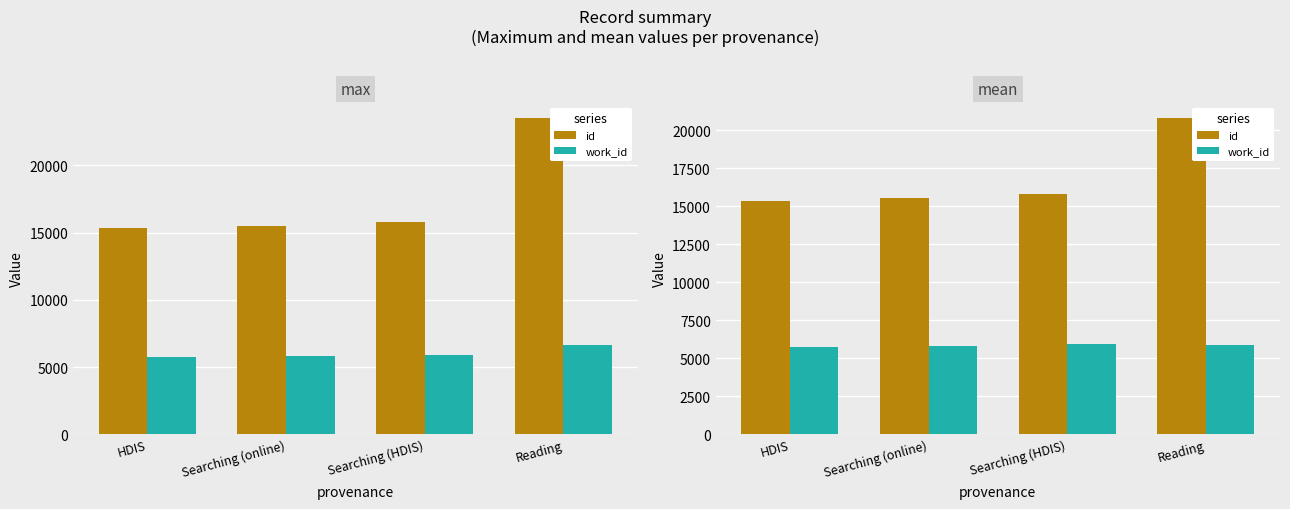

The id series shows 20800.7 at Reading. True or false?

True